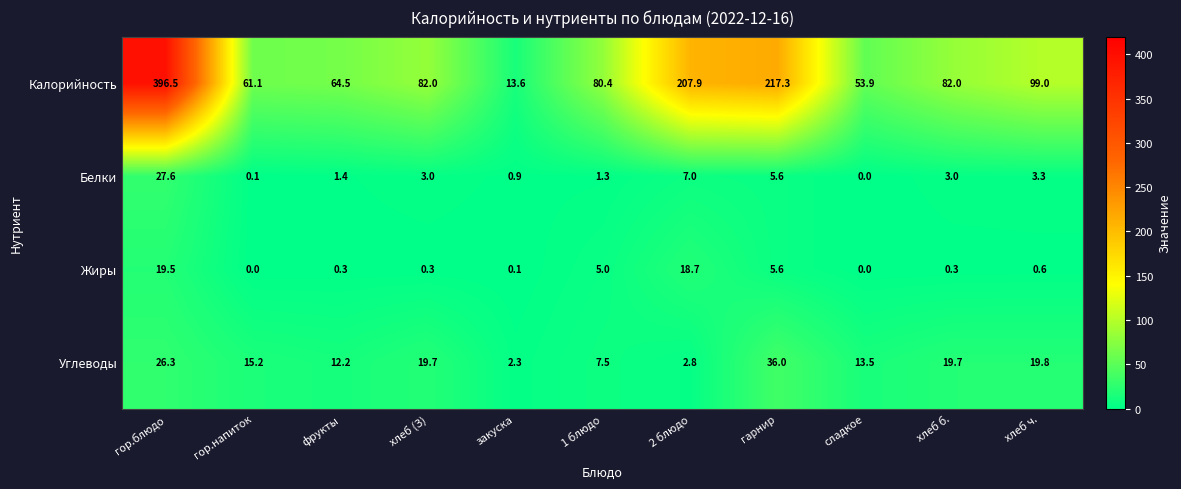

At фрукты, list the series in order from smallest to largest.

Жиры, Белки, Углеводы, Калорийность